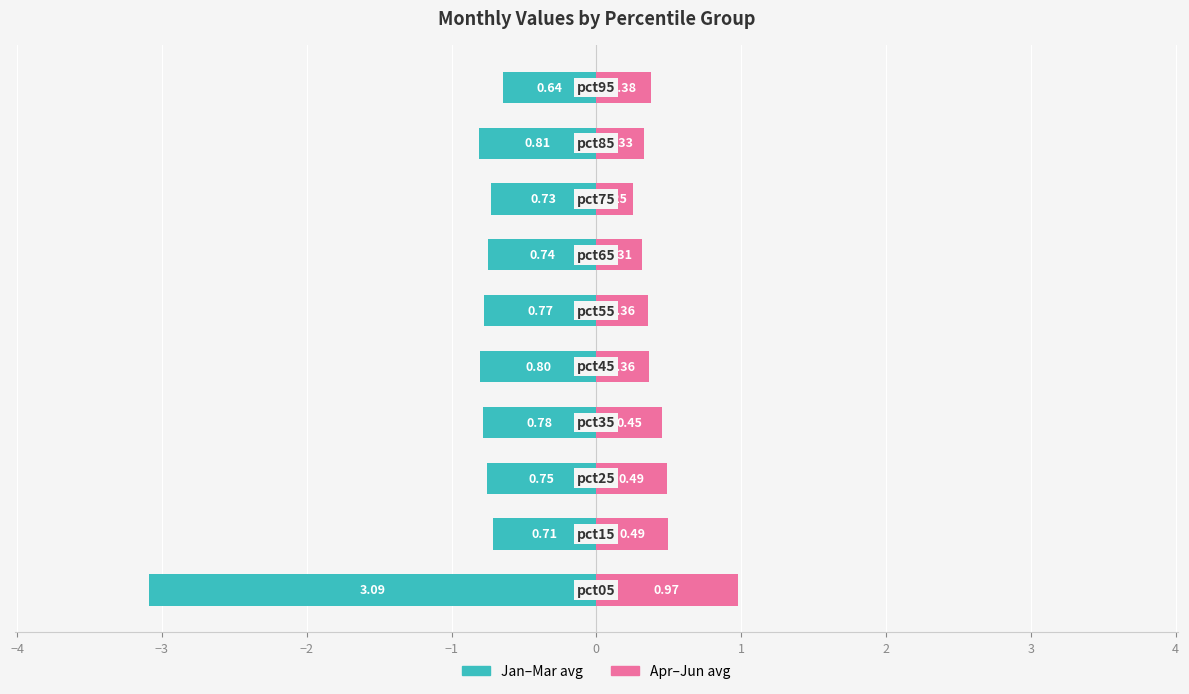

What is the difference between the maximum and second lowest values in the Apr–Jun (right) series?

0.7